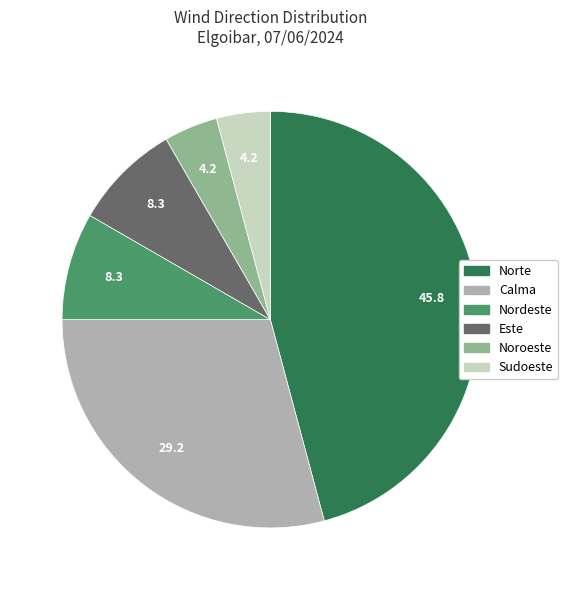

True or false: Calma accounts for 29% of the total.

True